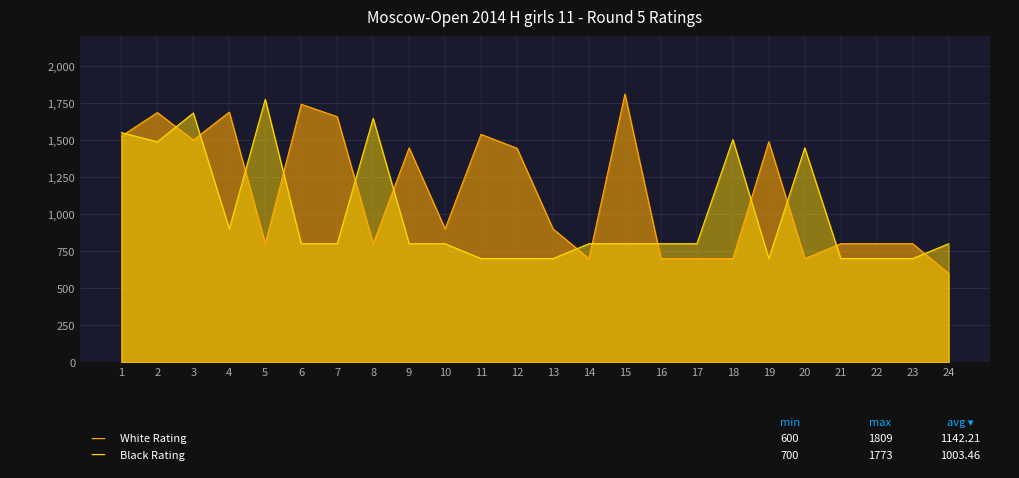

Which has a higher value, 14 or 6?

6